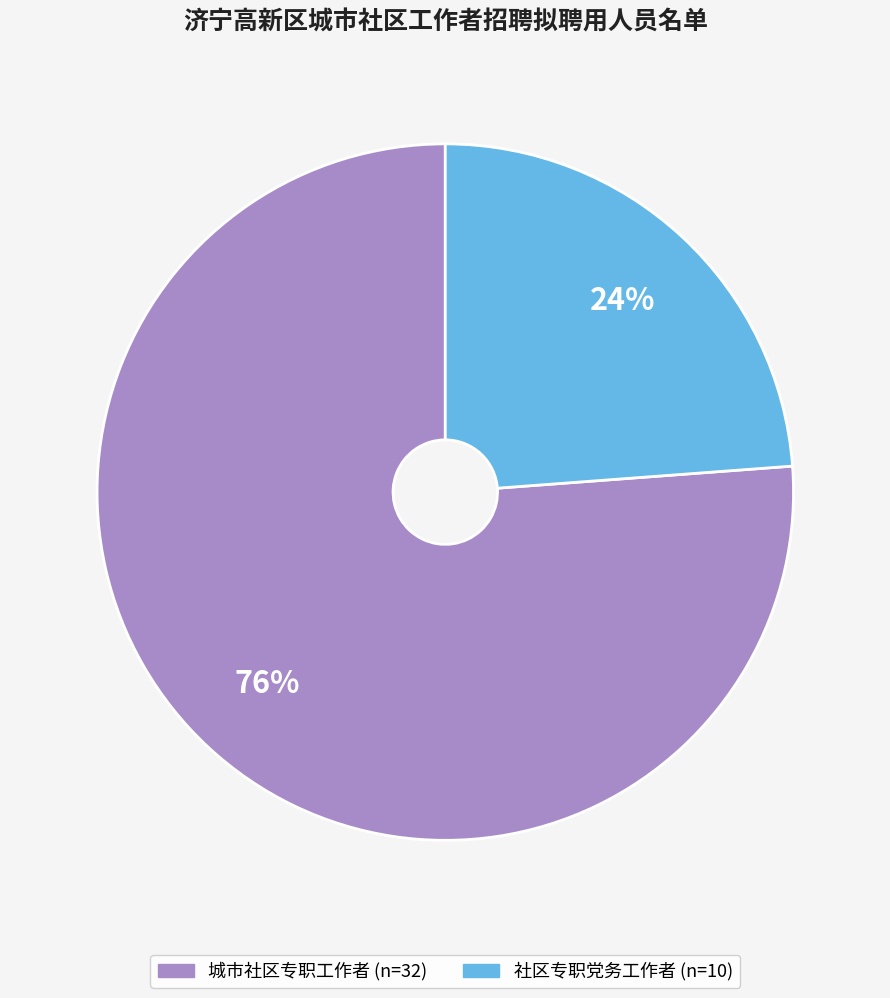

To the nearest percent, what portion does 城市社区专职工作者 represent?

76%